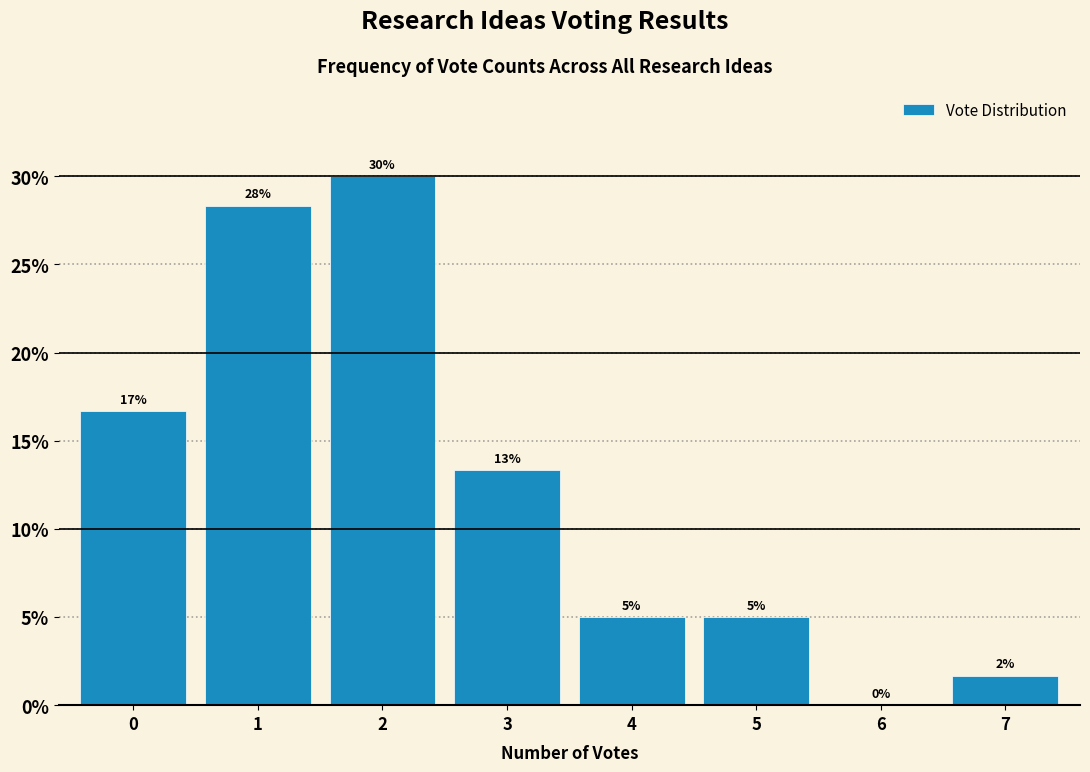

What is the sum of all values?

100.0